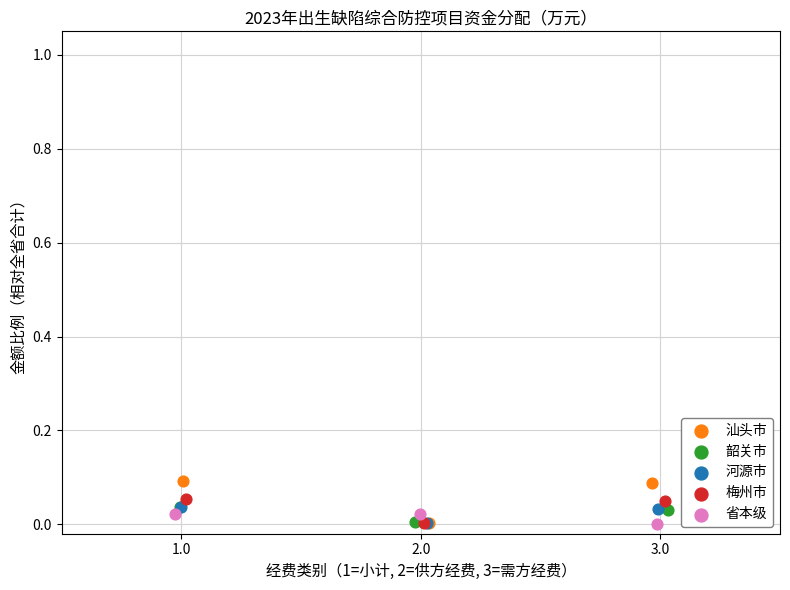

Which series has the widest spread of Y values?

汕头市